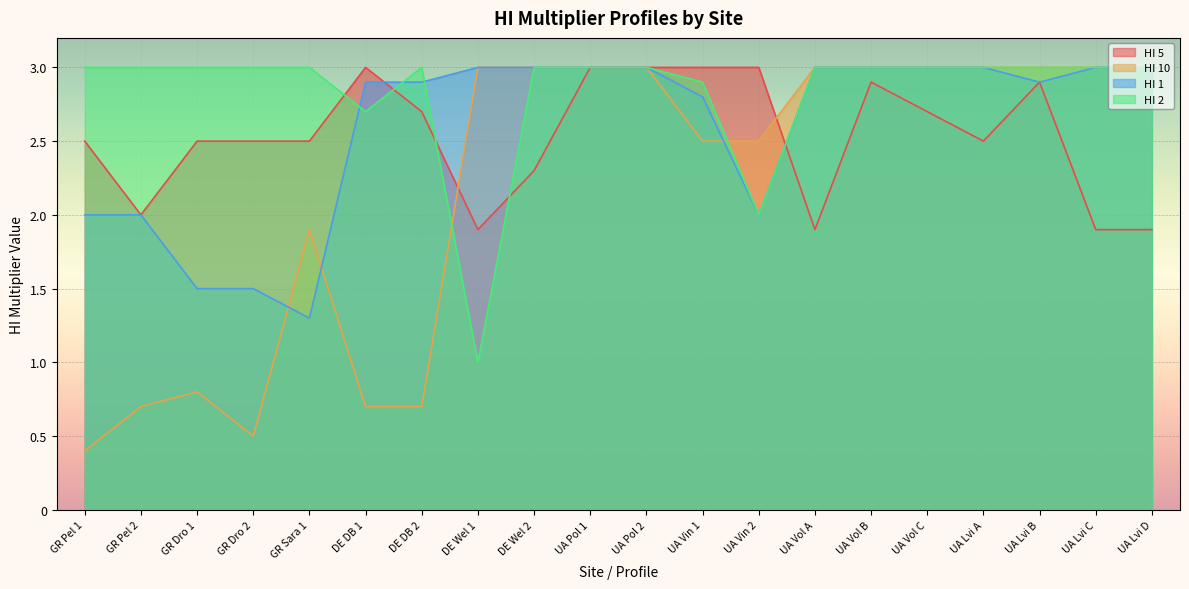

What is the value of the HI 1 point at the 7th from the left?

2.9